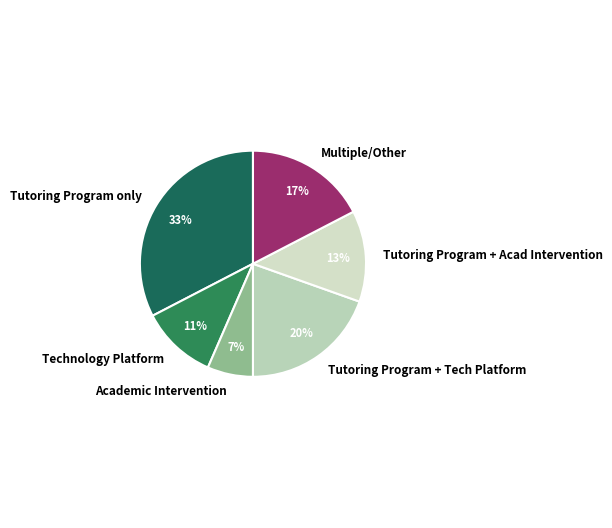

Does any single category account for the majority?

No